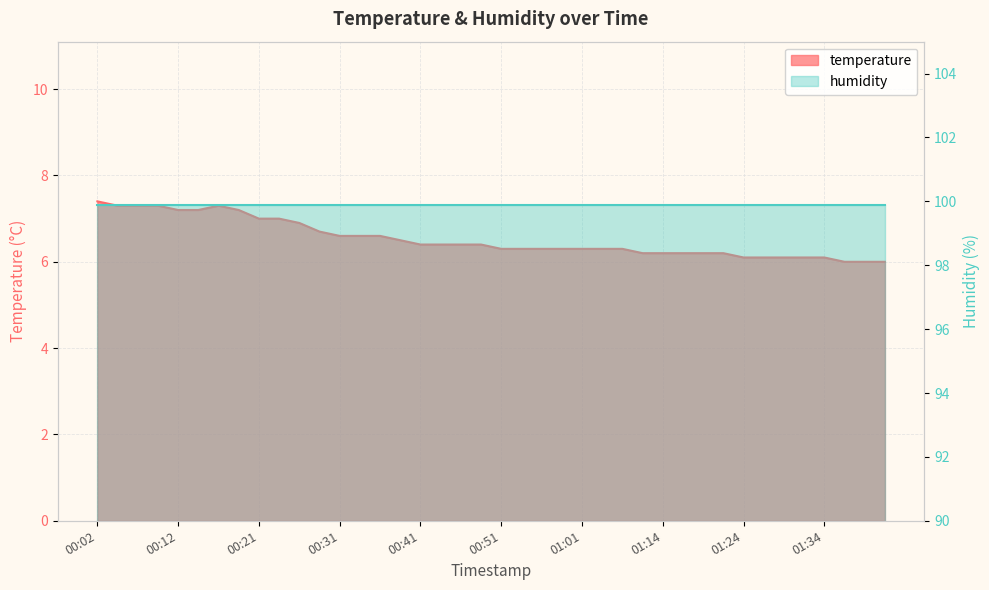

The value at 00:58 is 9.2. True or false?

False